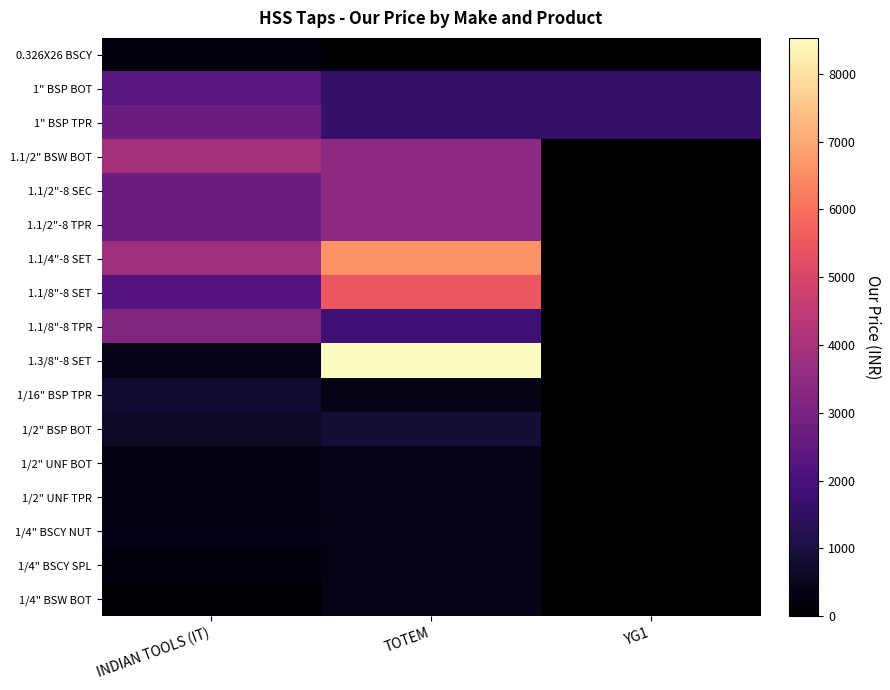

Which series has the largest total across all categories?

1.1/4"-8 SET